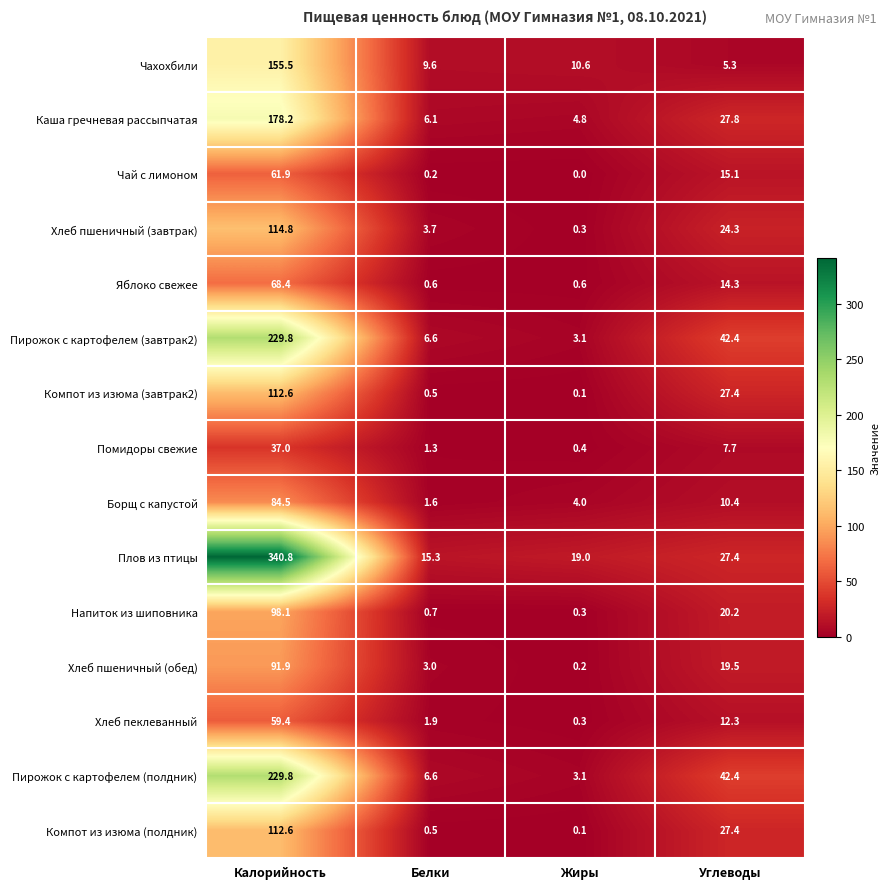

What is the average value of the Напиток из шиповника series?

29.8